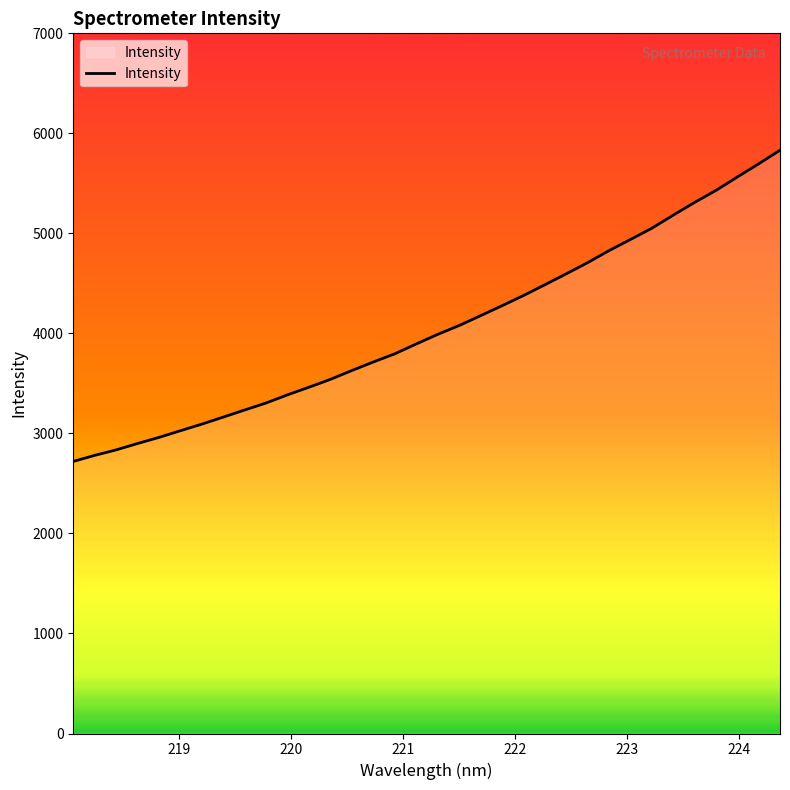

What is the greatest value displayed?

5831.6